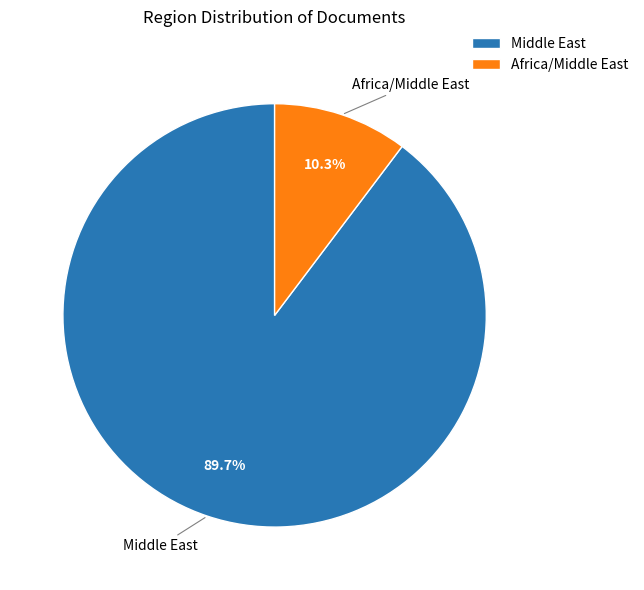

Approximately how many times larger is the value at Middle East compared to Africa/Middle East?

8.7